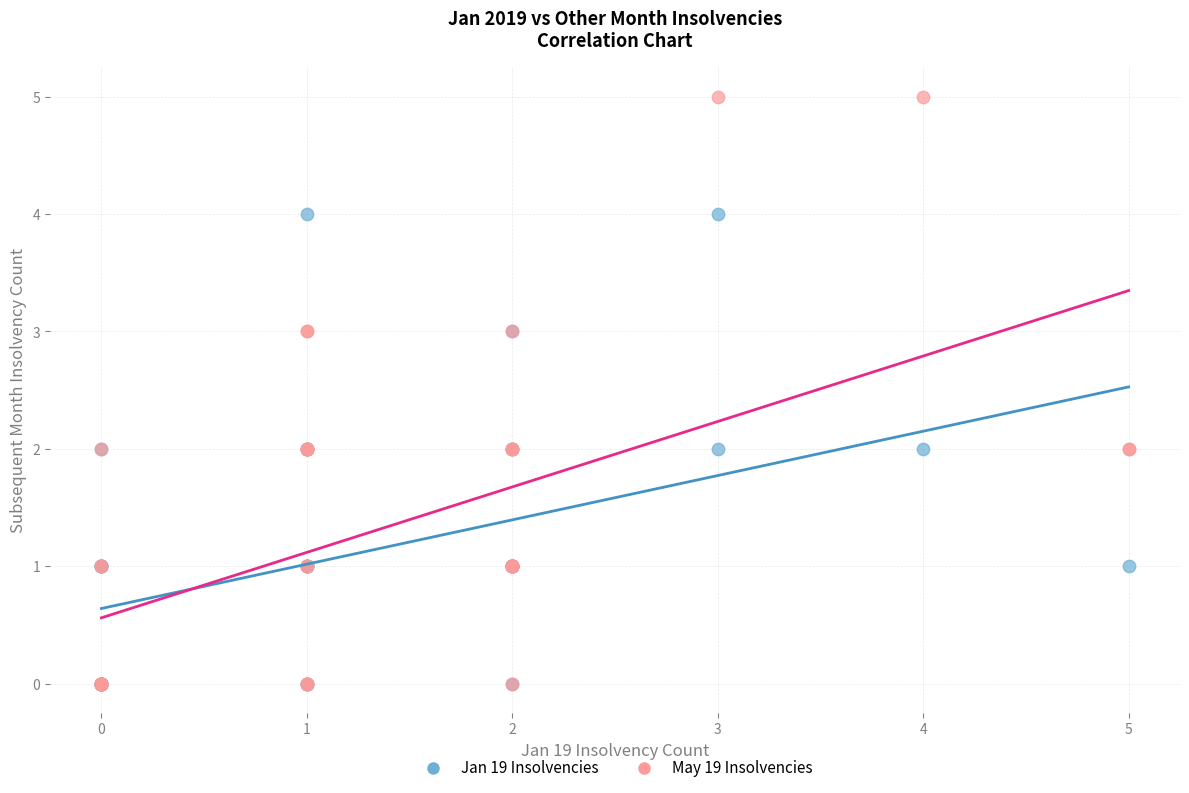

What are all the series names shown in the legend?

Jan 19 Insolvencies, May 19 Insolvencies